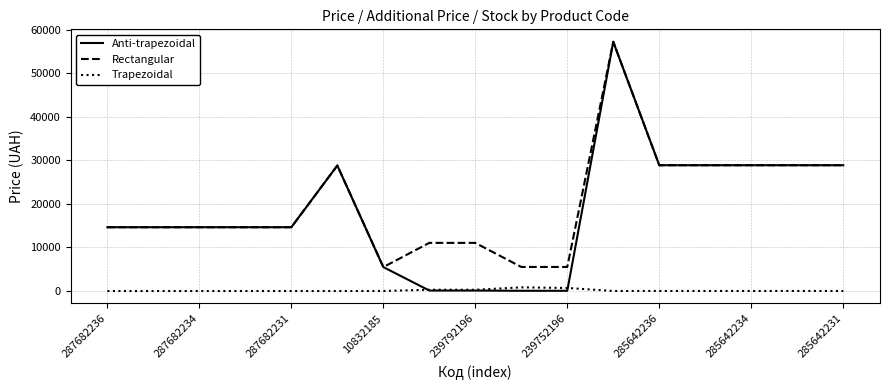

What is the maximum value shown in the chart?

57235.5